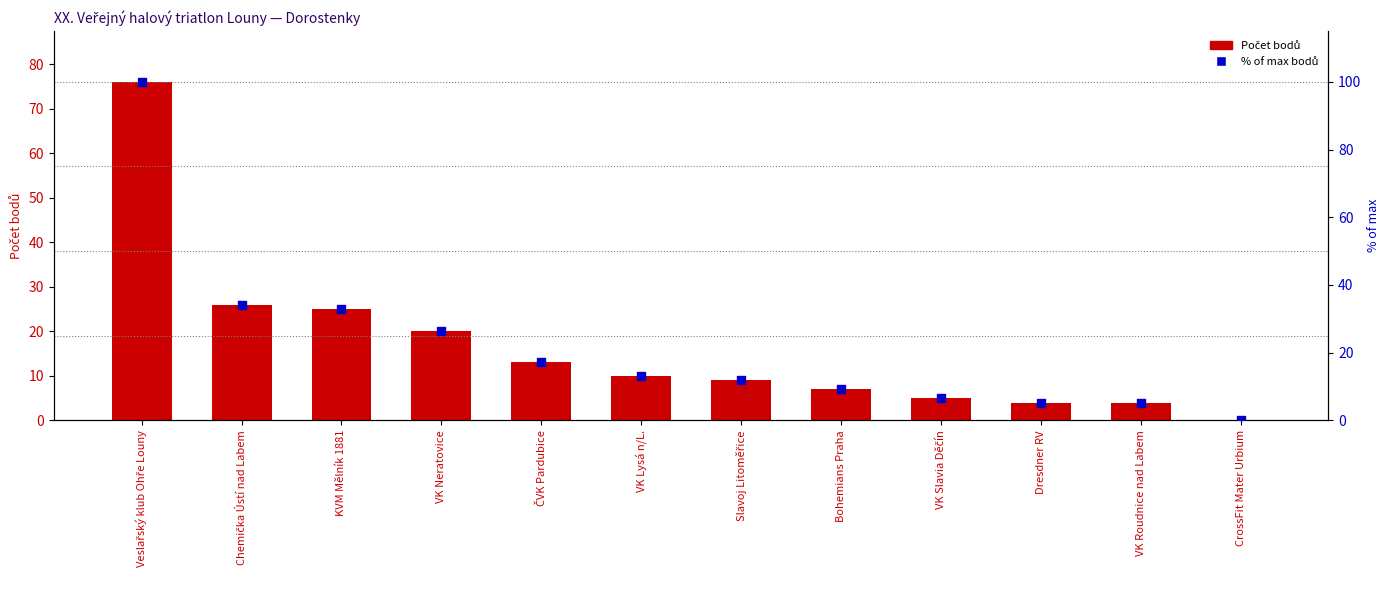

What are all the series names shown in the legend?

Počet bodů, % of max bodů